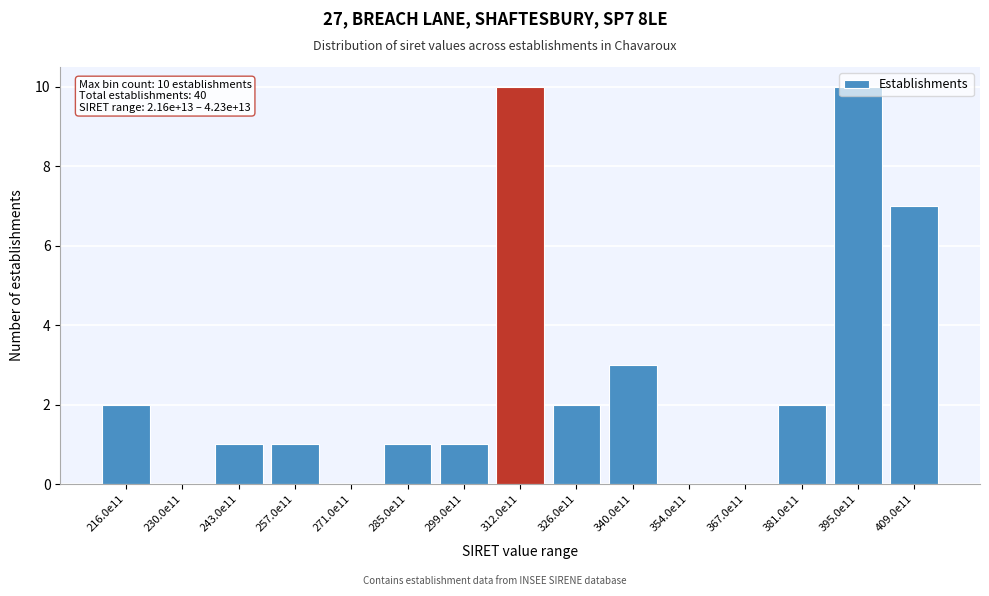

Which has a higher value, 230.0e11 or 395.0e11?

395.0e11